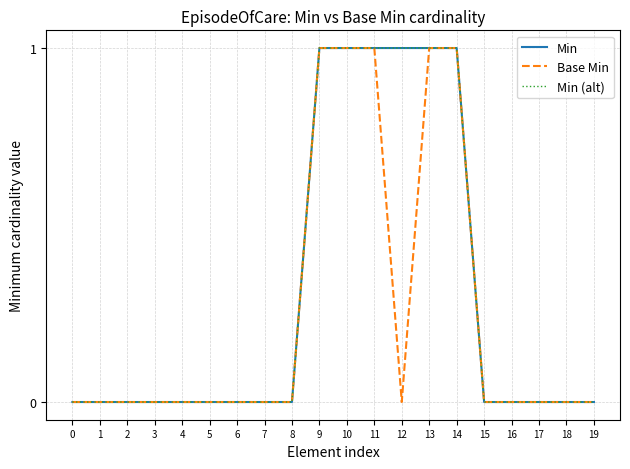

In Base Min, how many points are lower than both neighbors (excluding endpoints)?

1